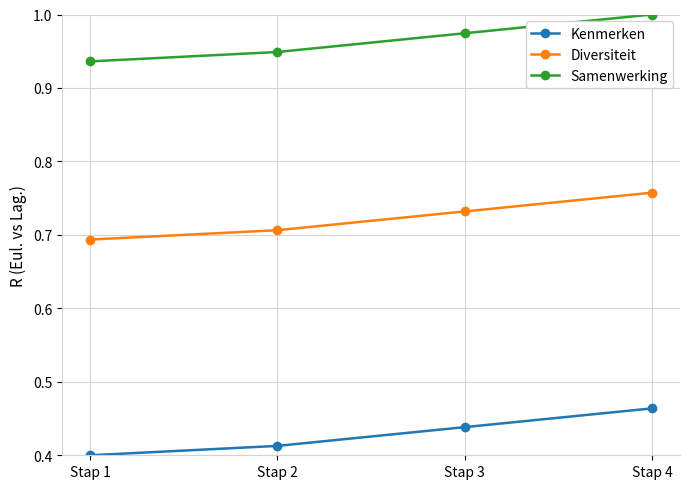

What is the sum of all Kenmerken values?

1.7